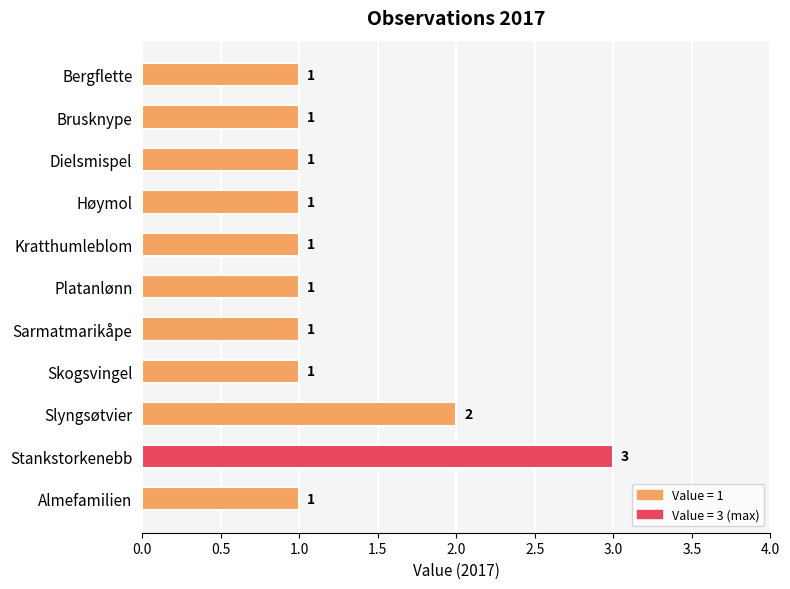

What is the ratio of the value at Bergflette to the value at Platanlønn?

1.0